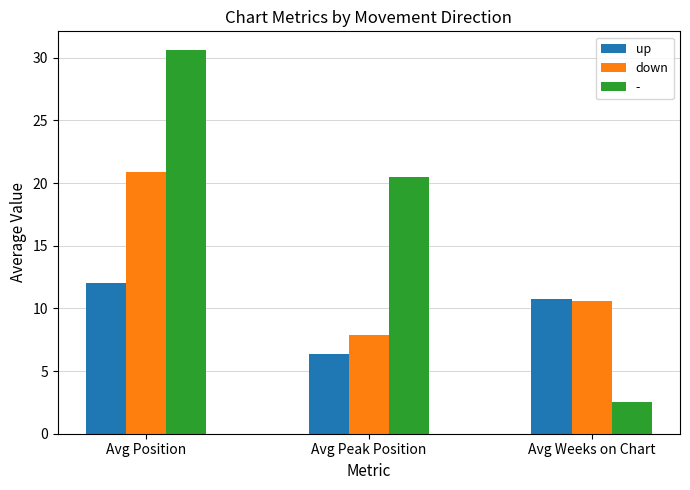

Between Avg Peak Position and Avg Weeks on Chart, which series saw the biggest shift?

up